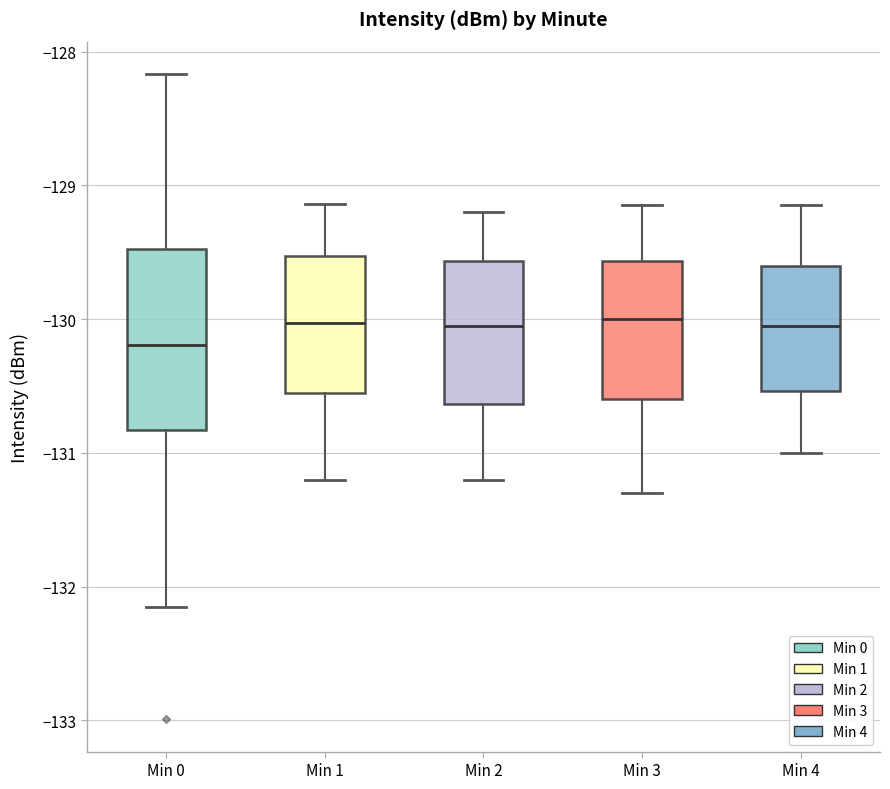

Where is the lower edge of the box for Min 1 on the y-axis? The values are not printed on the chart, so give them approximately, as read against the axis.

-130.5